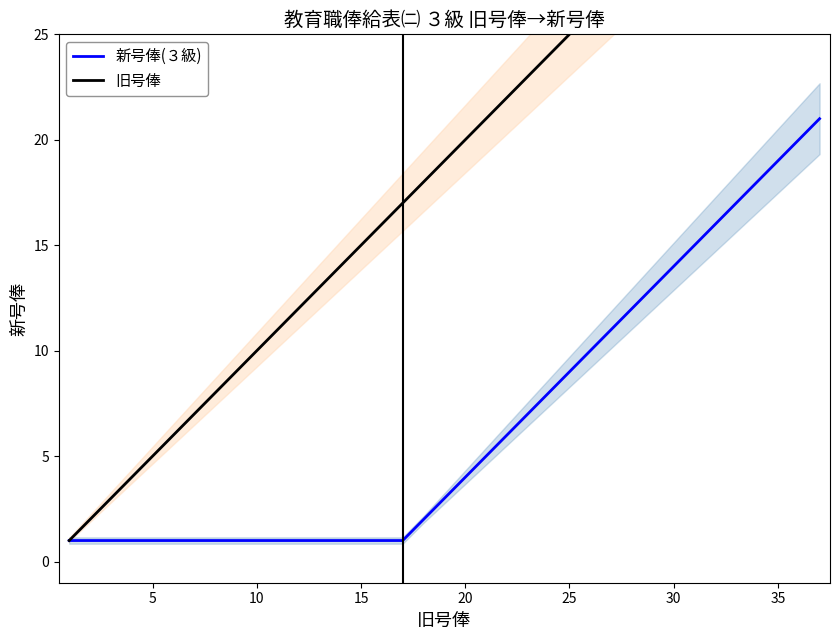

The value of 新号俸(３級) at 10 is 1. True or false?

True